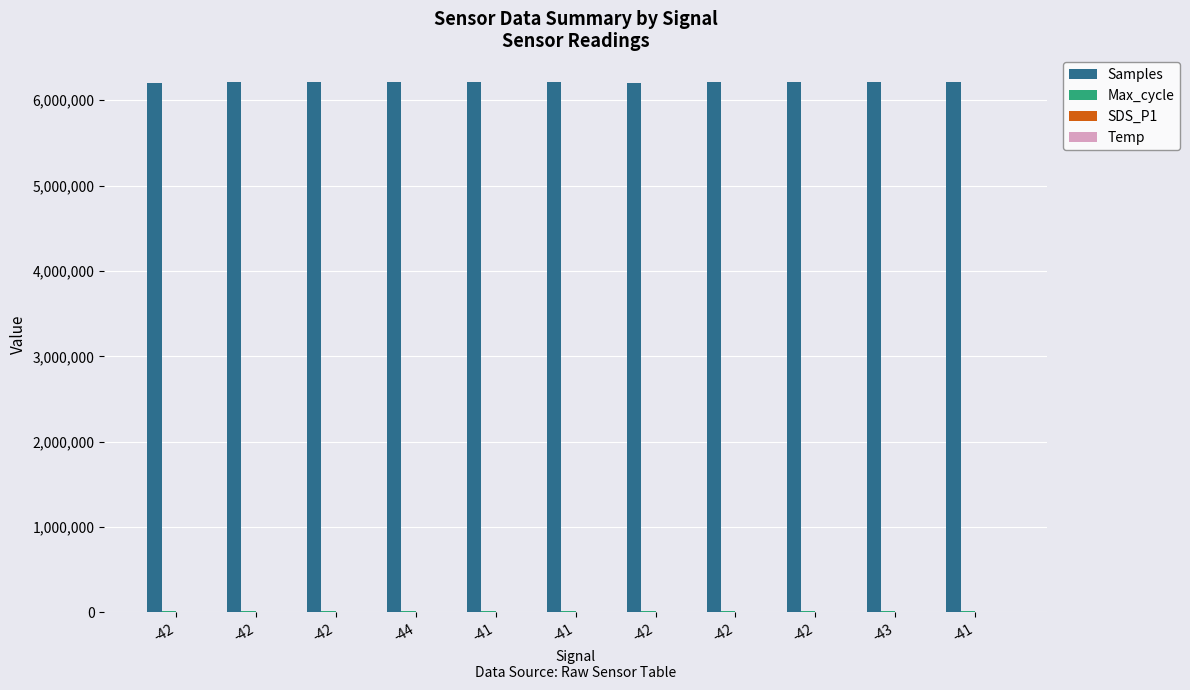

Count the number of categories in the chart.

11